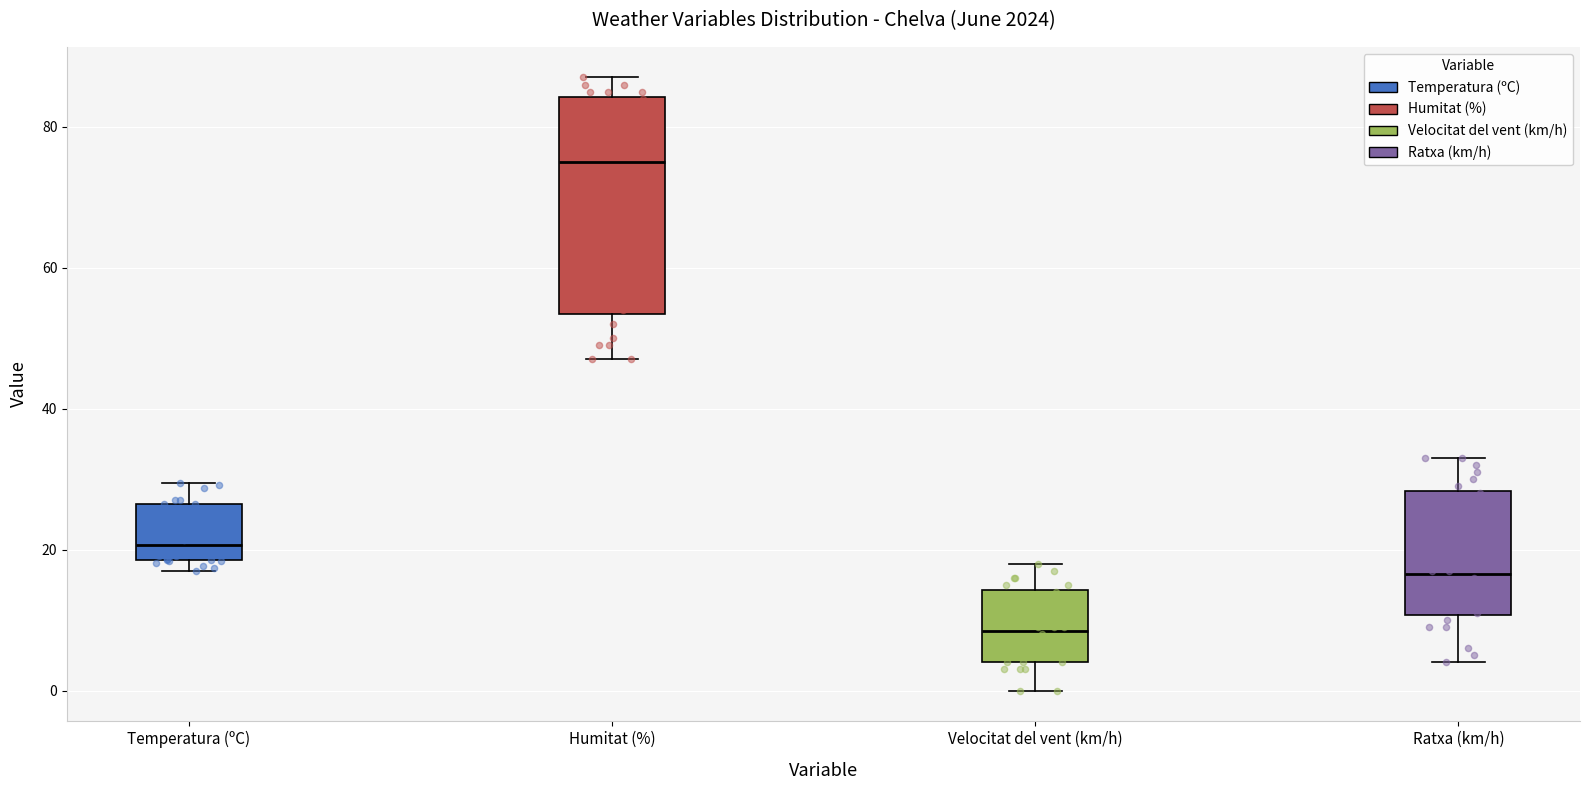

Reading left to right, transcribe this box plot: for each box, give where its median line is, the range the box spans, and where its two whiskers end, as read against the y-axis. The values are not printed on the chart, so give them approximately, as read against the axis.

Temperatura (ºC): median 20, box 18 to 26, whiskers 18 (just below the box's lower edge) to 30
Humitat (%): median 76, box 54 to 84, whiskers 48 to 88
Velocitat del vent (km/h): median 8, box 4 to 14, whiskers 0 to 18
Ratxa (km/h): median 16, box 10 to 28, whiskers 4 to 34